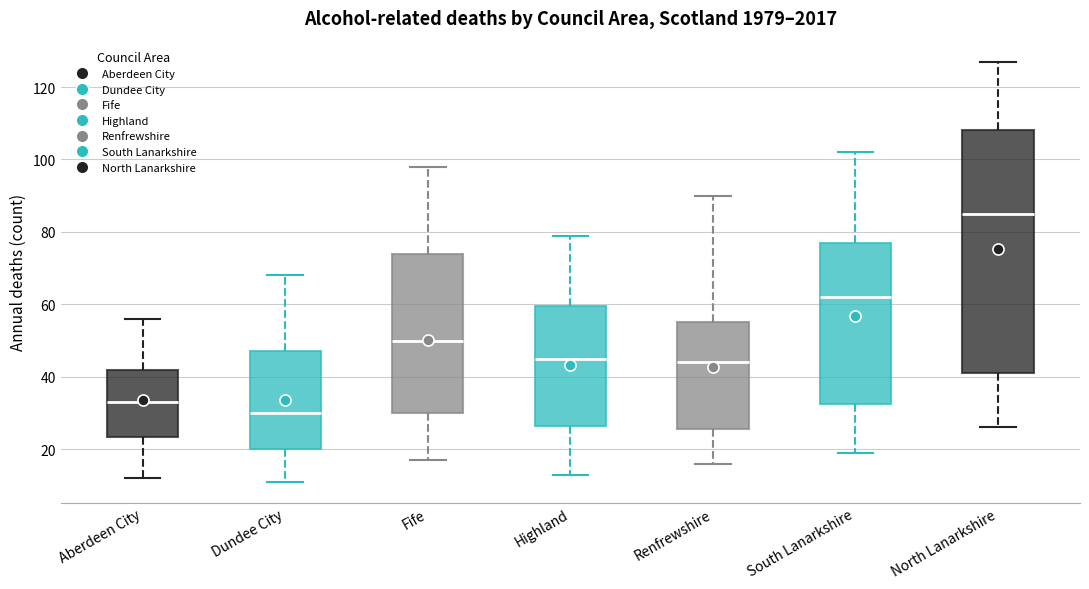

Which box's median line is the lowest?

Dundee City